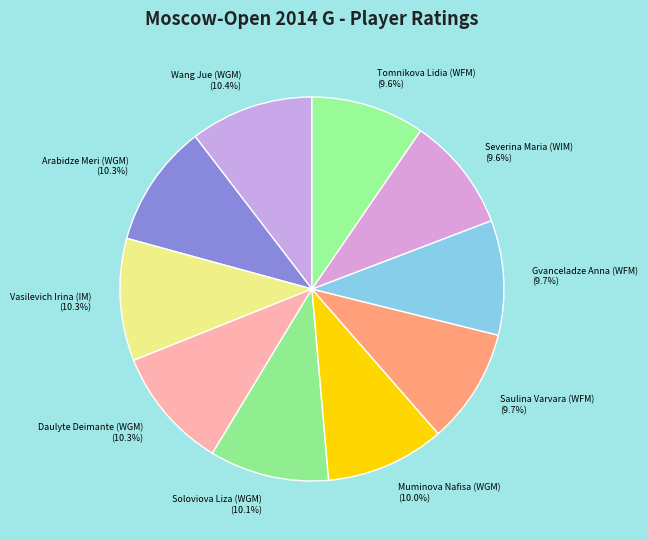

What percentage is the Daulyte Deimante (WGM) slice, to the nearest percent?

10%